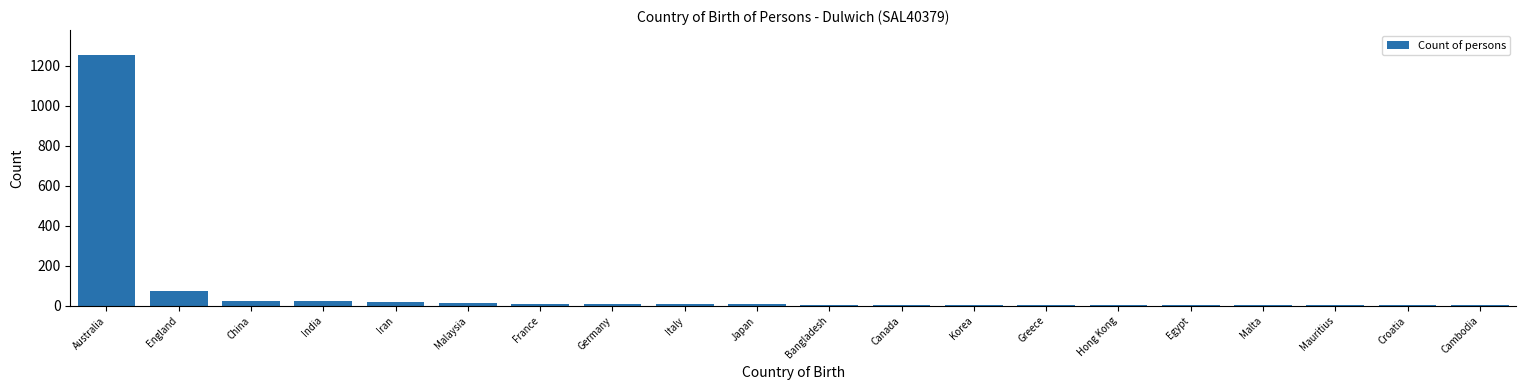

What is the maximum value shown in the chart?

1254